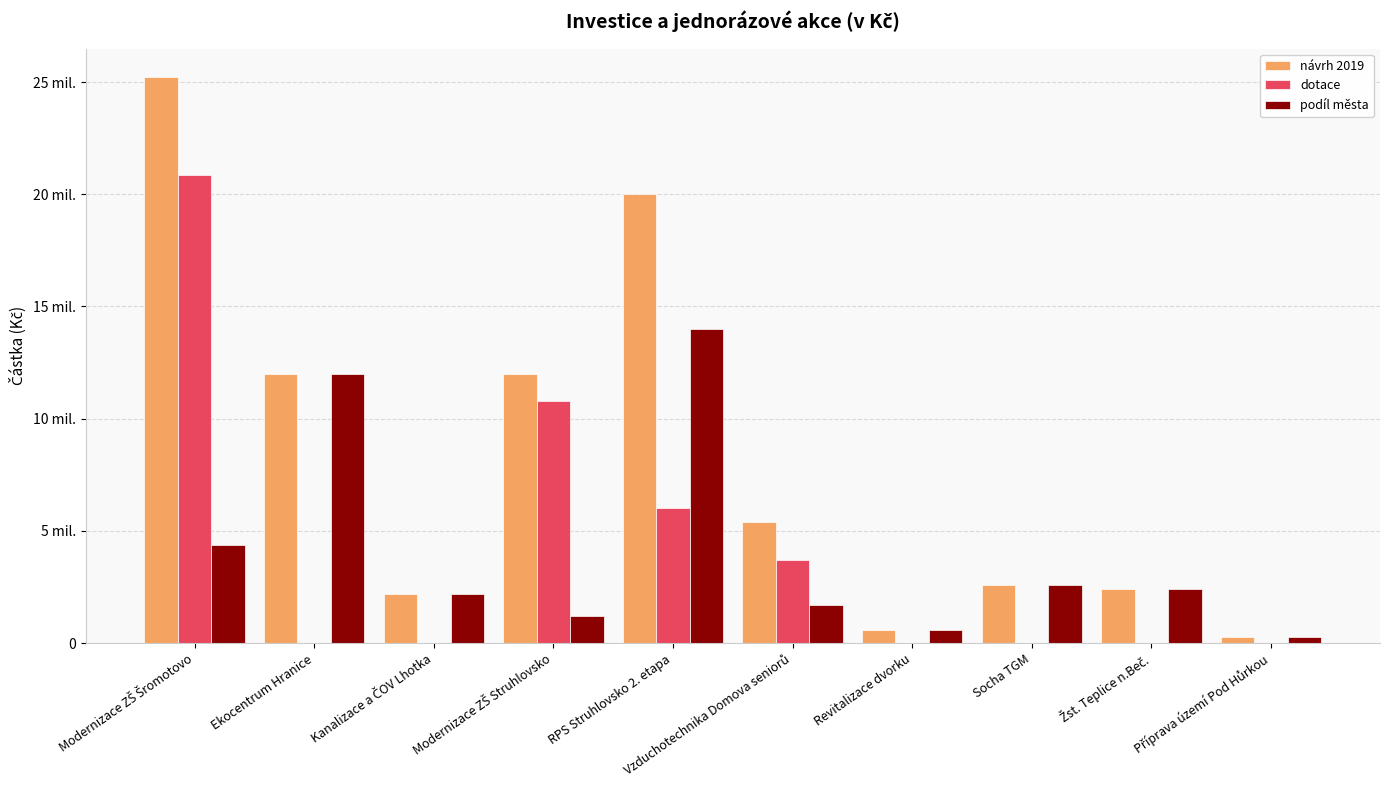

Are the bars grouped side by side (vs. stacked)?

Yes